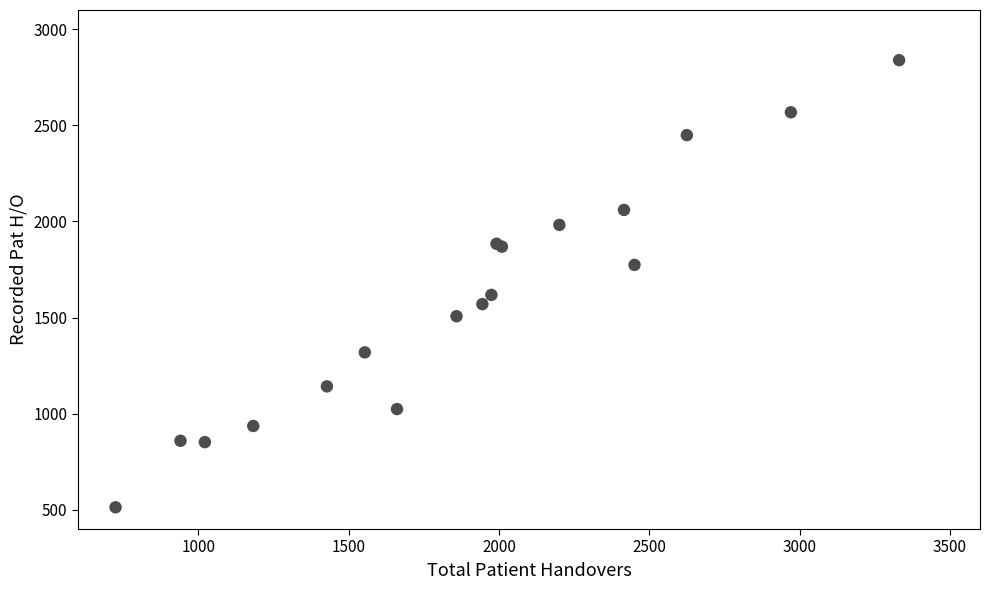

What Y value in the scatter plot is closest to 1676?

1618